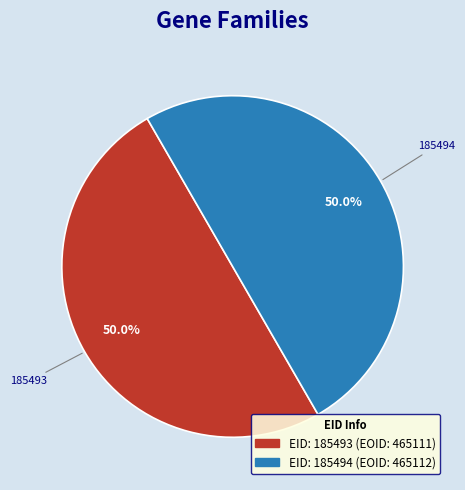

Is it true that 185494 is 50% of the pie?

True